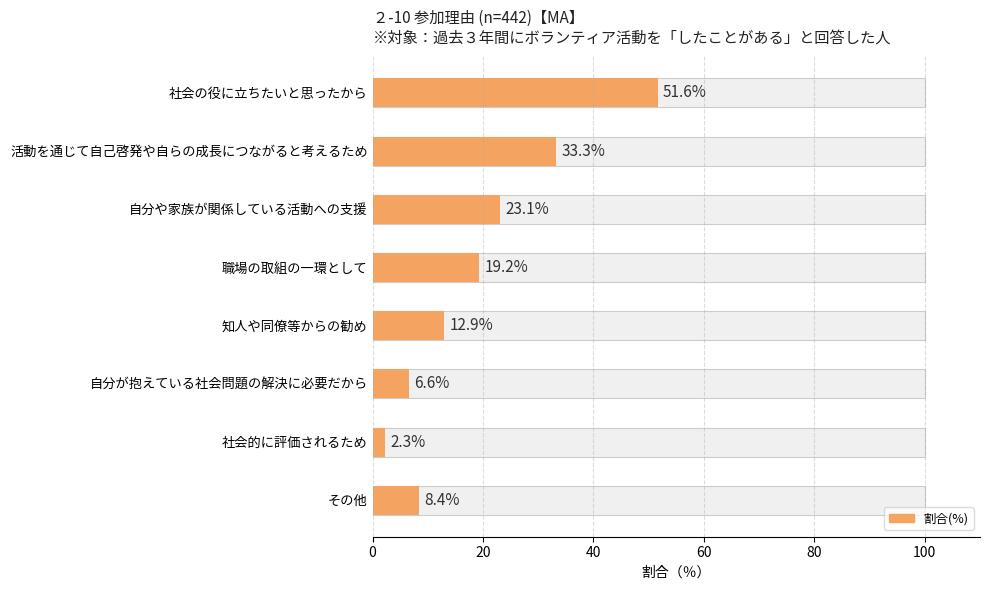

Does the chart contain any negative values?

No